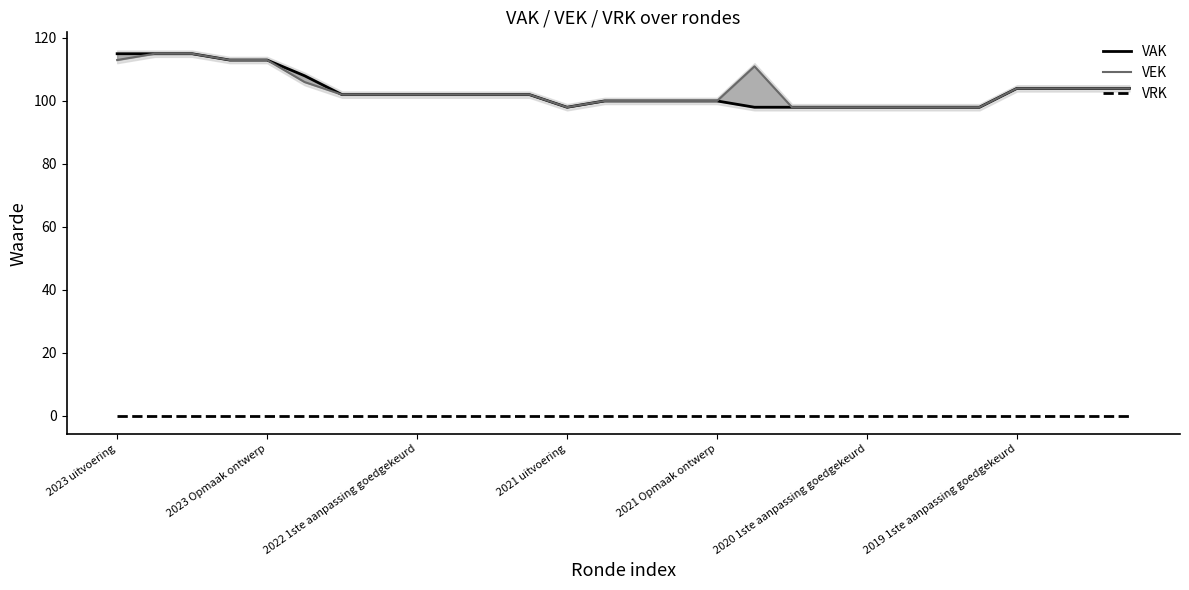

What are all the series names shown in the legend?

VAK, VEK, VRK